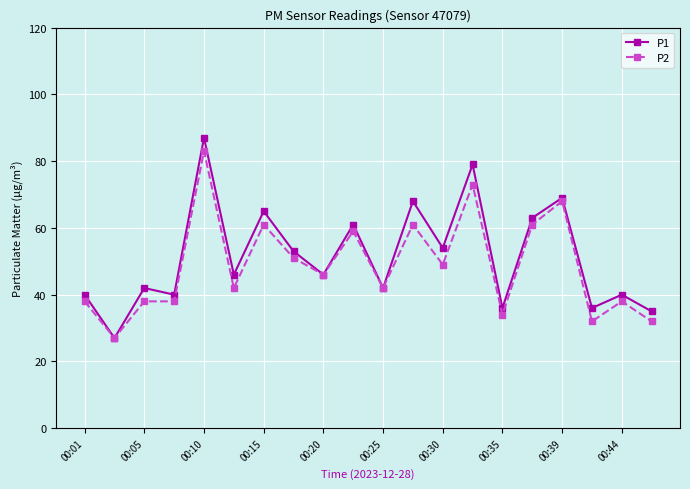

Reading right to left, what are all the values shown in this chart?

P1: 35	40	36	69	63	36	79	54	68	42	61	46	53	65	46	87	40	42	27	40
P2: 32	38	32	68	61	34	73	49	61	42	59	46	51	61	42	83	38	38	27	38